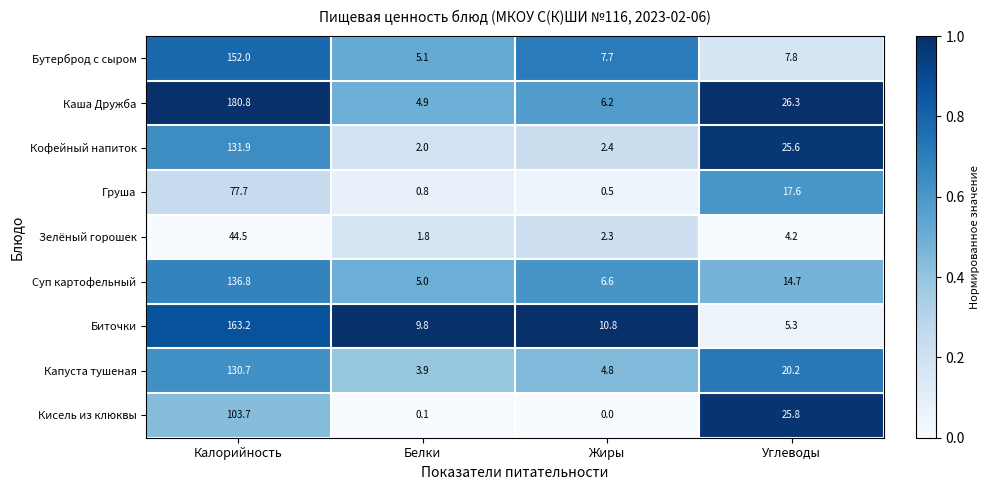

True or false: Суп картофельный has a value of 28.5 at Калорийность.

False